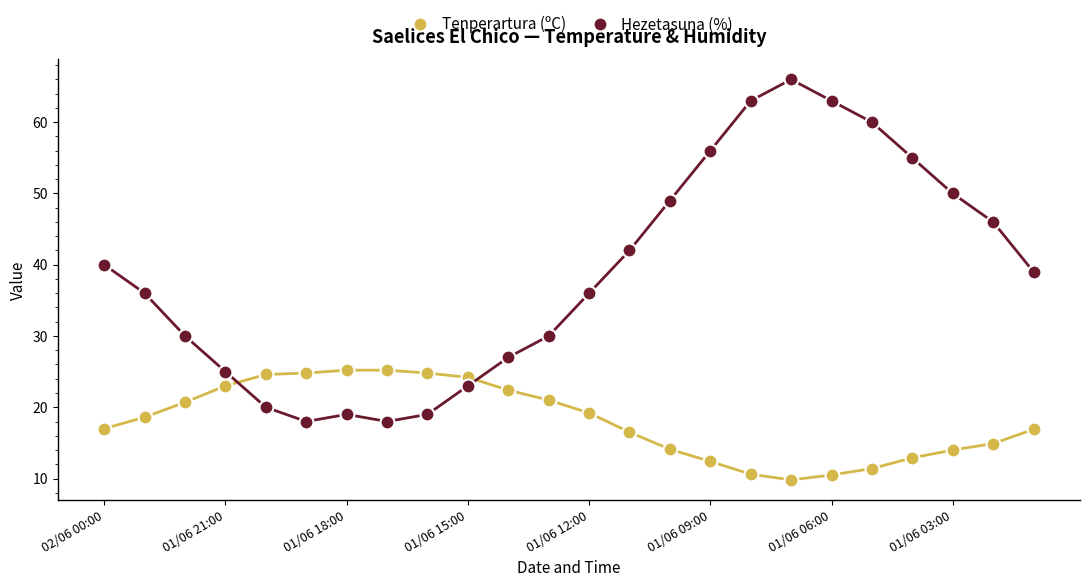

What is the minimum value shown in the chart?

9.8